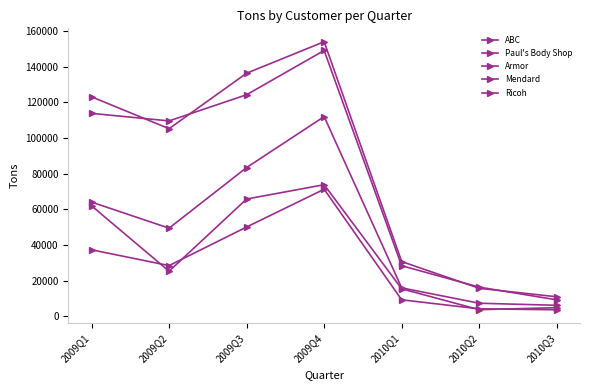

What is the greatest value displayed?

153904.0